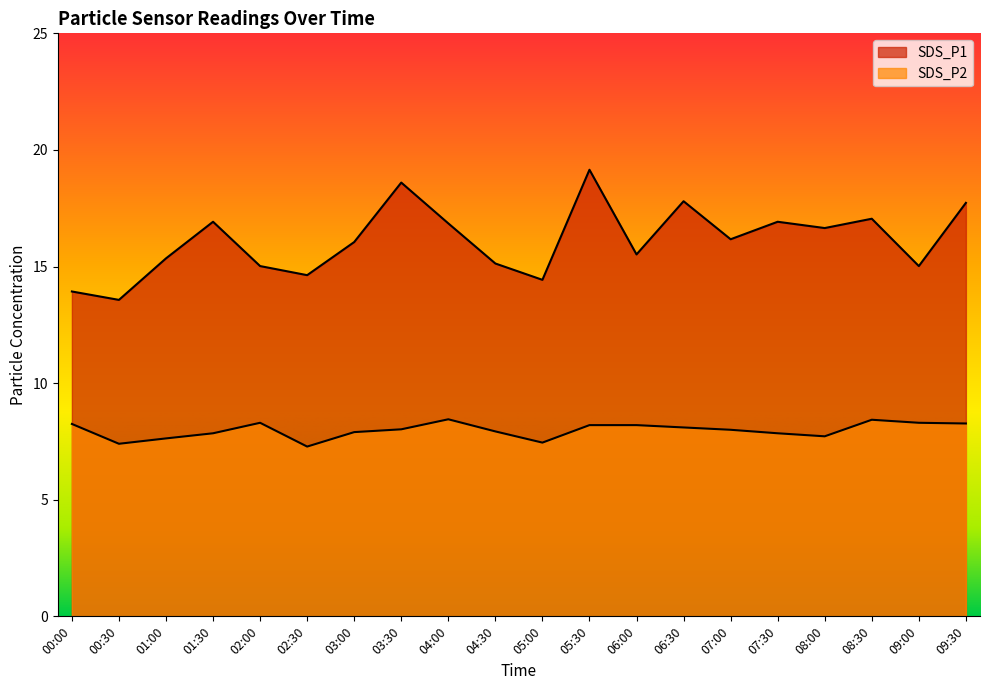

List the labels in order of SDS_P1 value, largest first.

05:30, 03:30, 06:30, 09:30, 08:30, 01:30, 07:30, 04:00, 08:00, 07:00, 03:00, 06:00, 01:00, 04:30, 02:00, 09:00, 02:30, 05:00, 00:00, 00:30